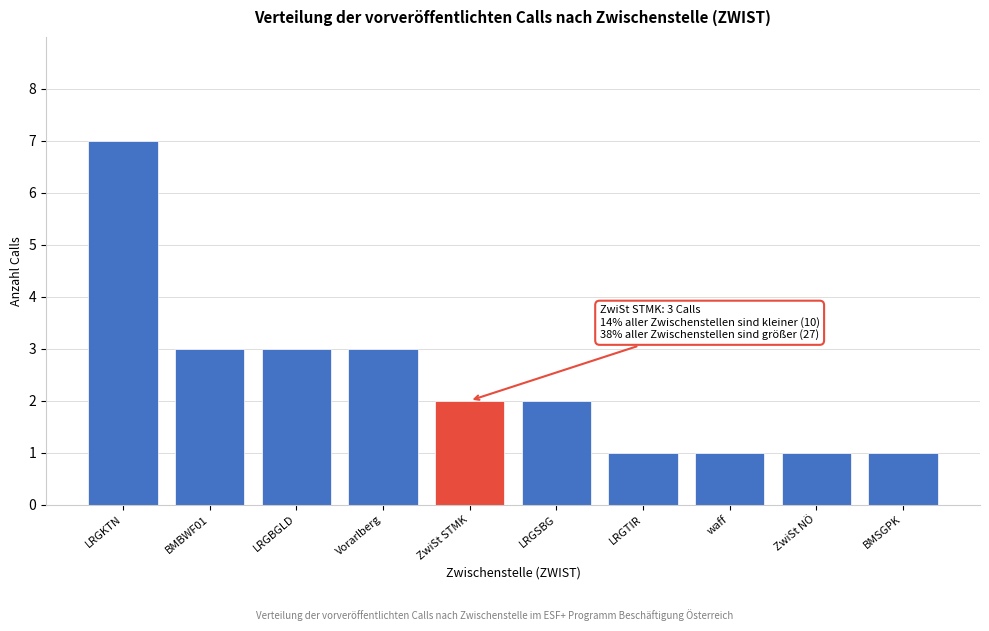

Reading left to right, transcribe all the data shown in this chart.

7	3	3	3	2	2	1	1	1	1